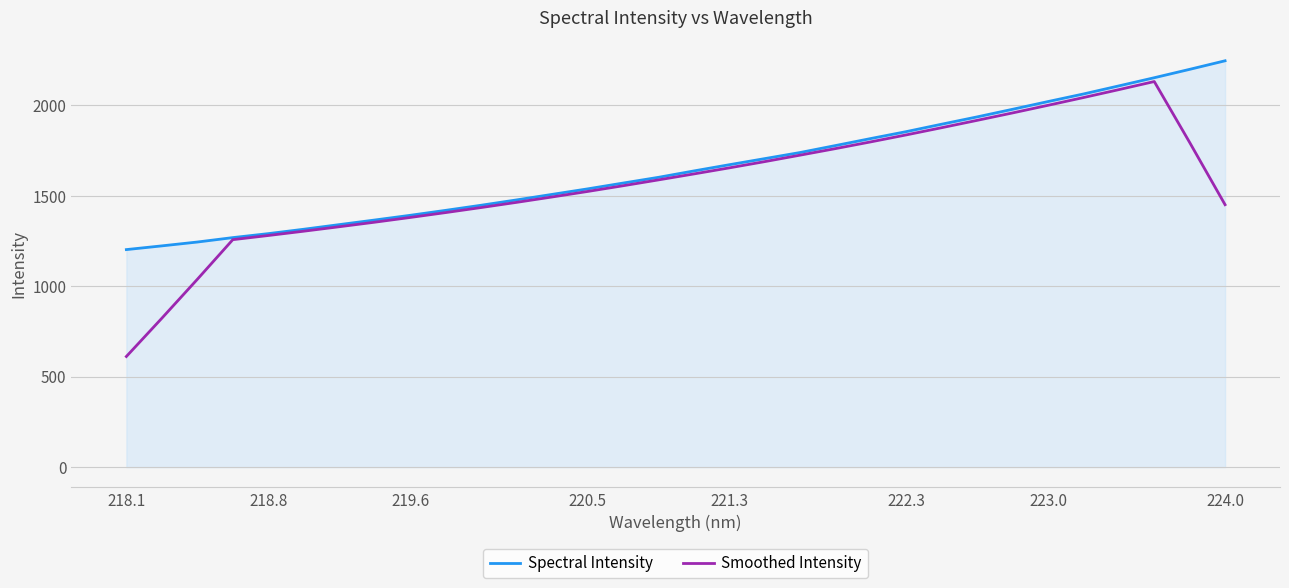

List the series in order of their peak value, lowest first.

Smoothed Intensity, Spectral Intensity